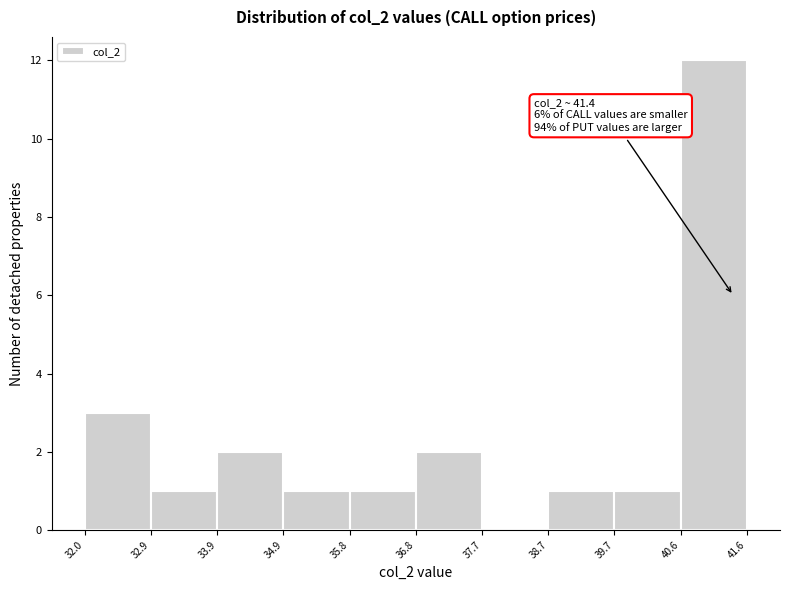

Over which range of the x-axis is the bar tallest?

40.6 to 41.6